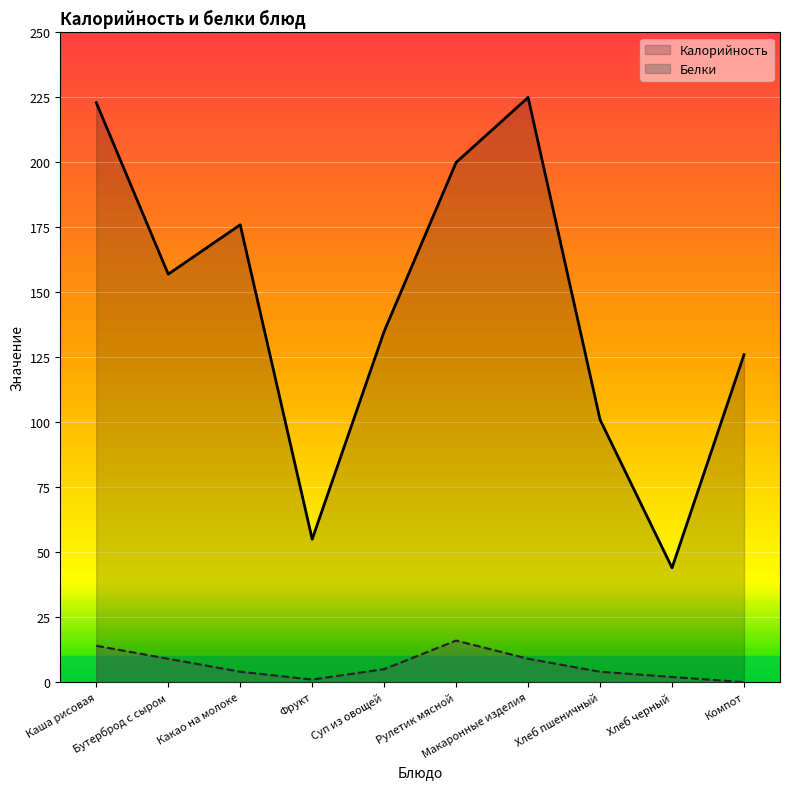

What is the label of the 9th point from the right?

Бутерброд с сыром